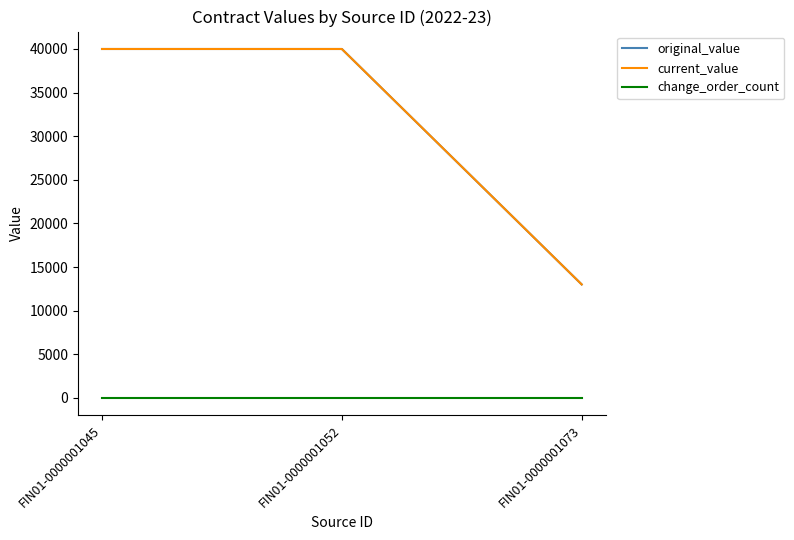

Where is original_value nearest to the value 26500?

FIN01-0000001045